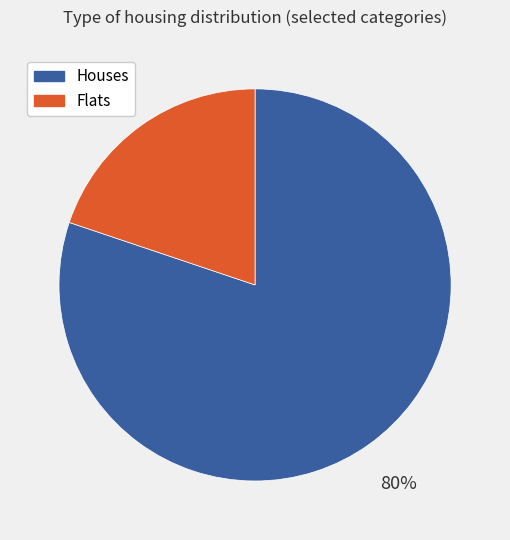

Count the number of slices in the pie.

2